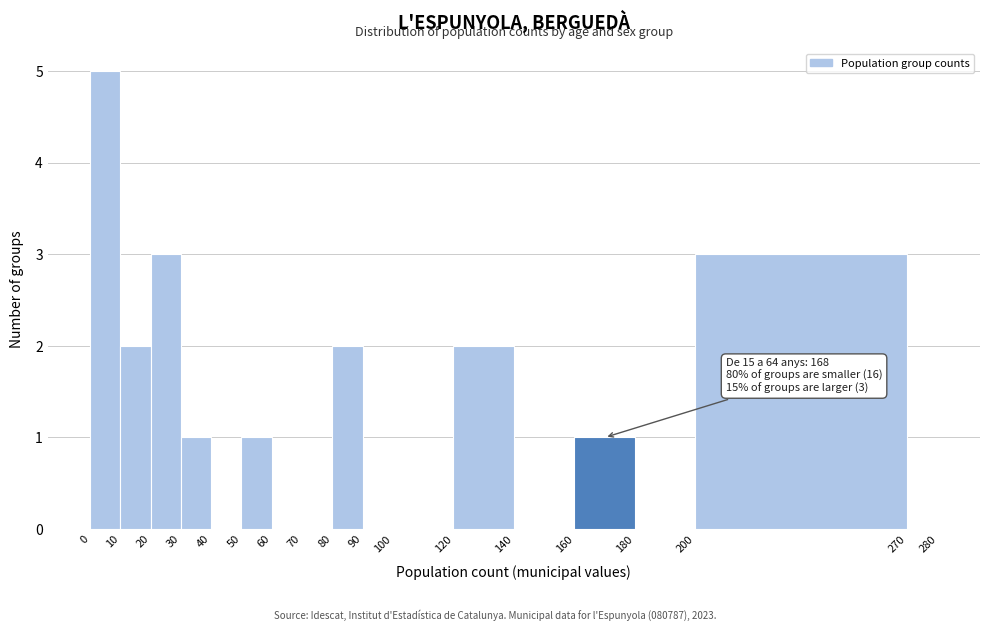

Over which range of the x-axis is the bar tallest?

0 to 10